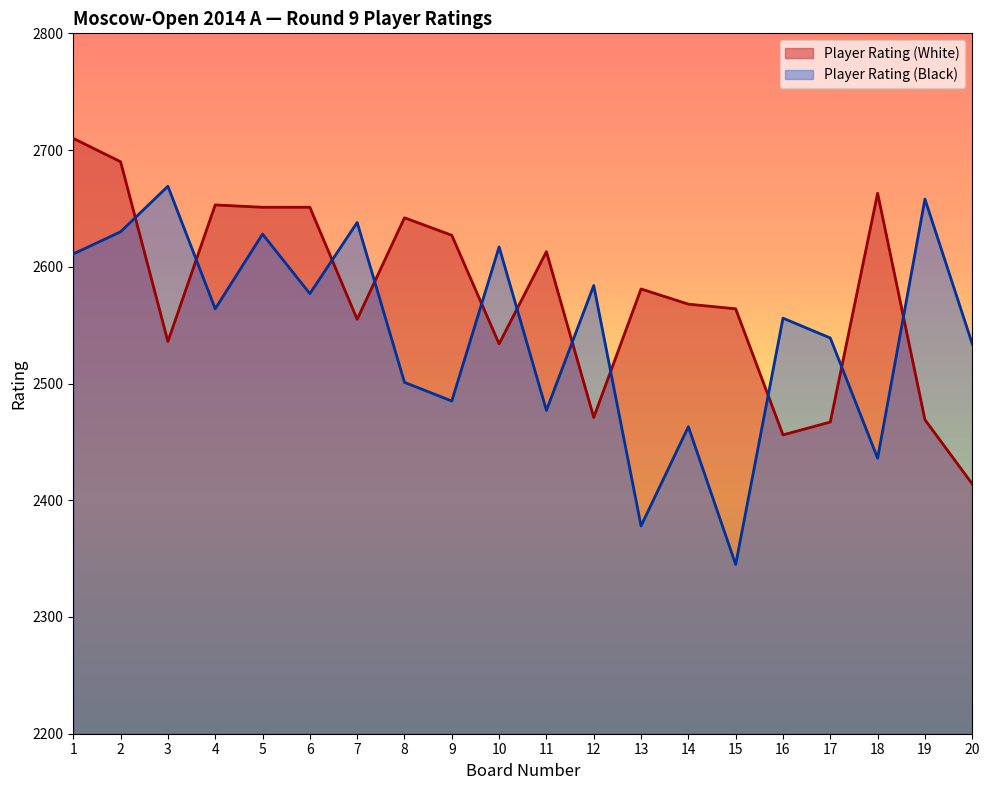

What is the average value of the Player Rating (Black) series?

2544